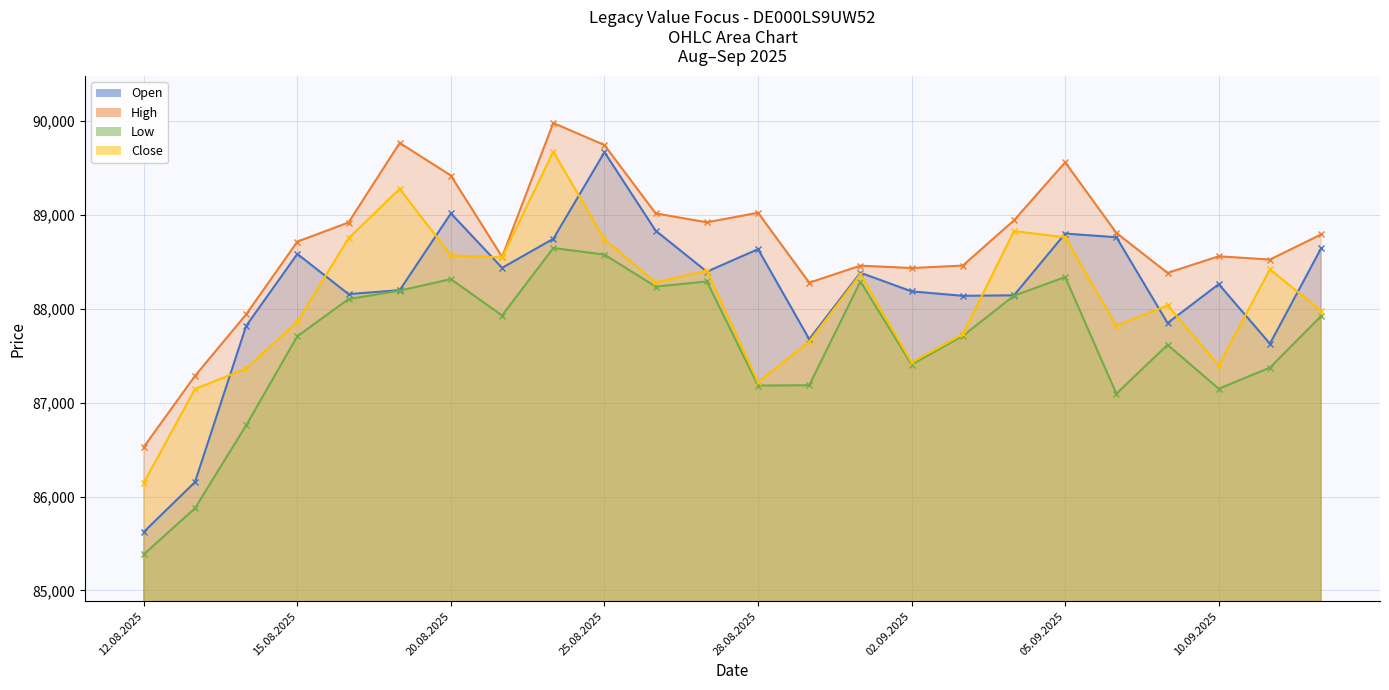

Is it true that Open equals 88263 at 10.09.2025?

True